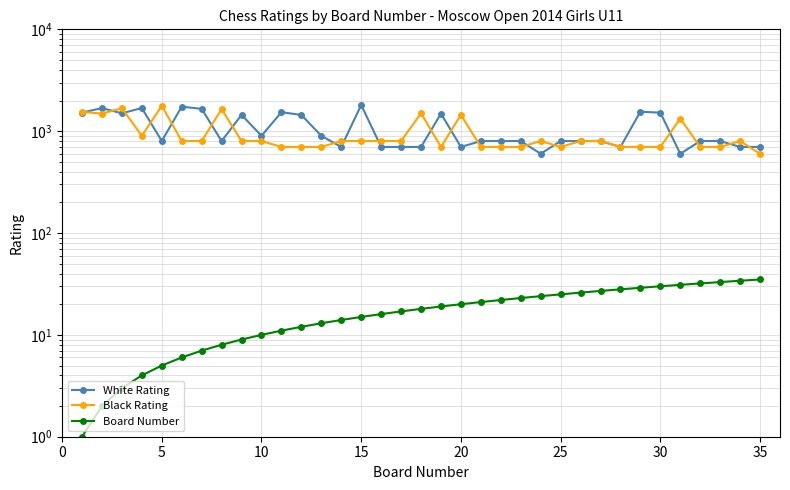

Count the number of categories in the chart.

35